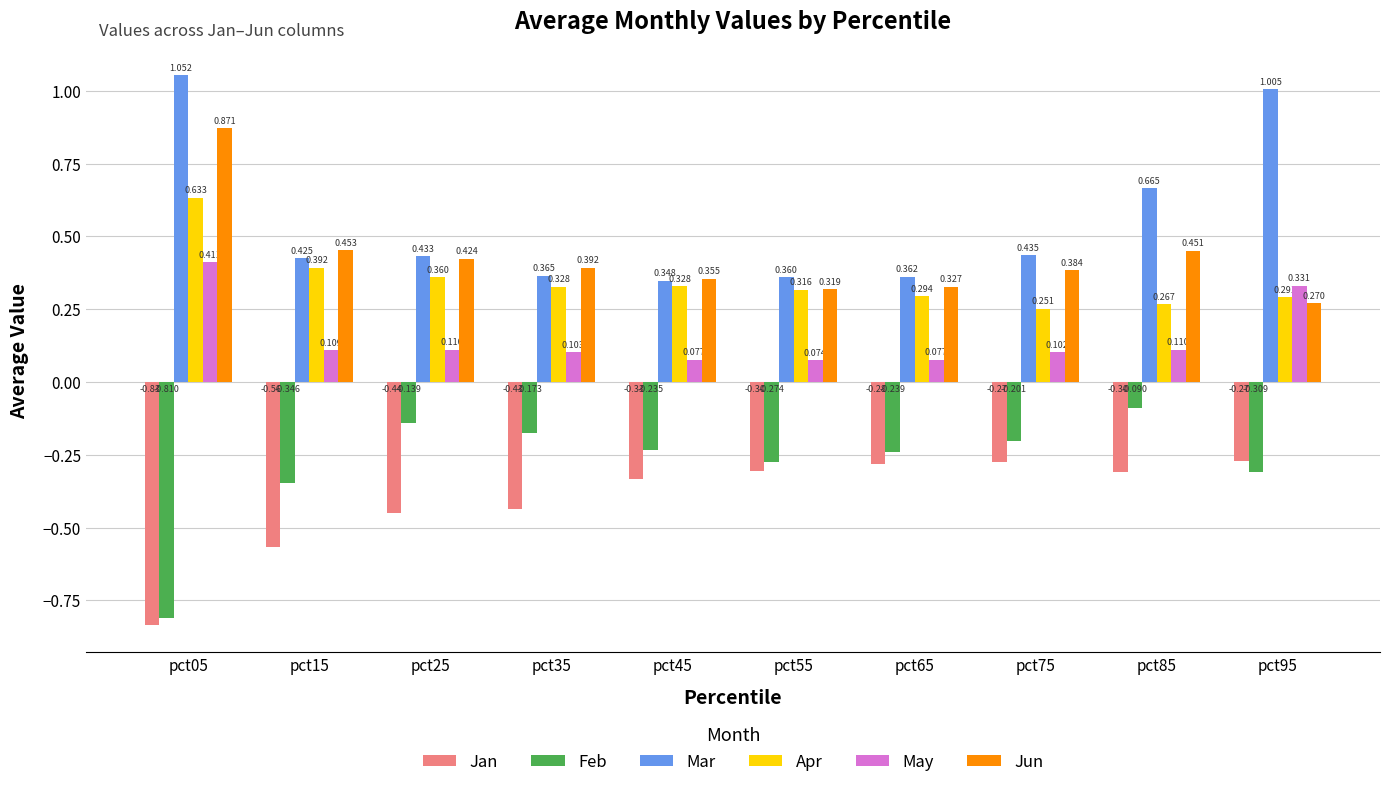

Rank the series by their maximum value, from lowest to highest.

Jan, Feb, May, Apr, Jun, Mar